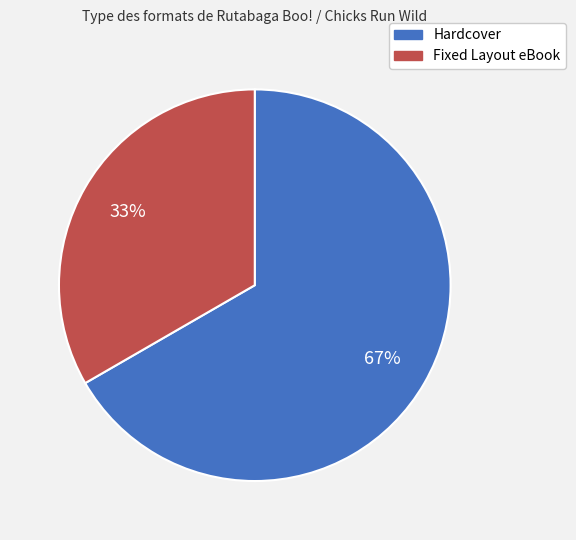

Between Hardcover and Fixed Layout eBook, which is larger?

Hardcover